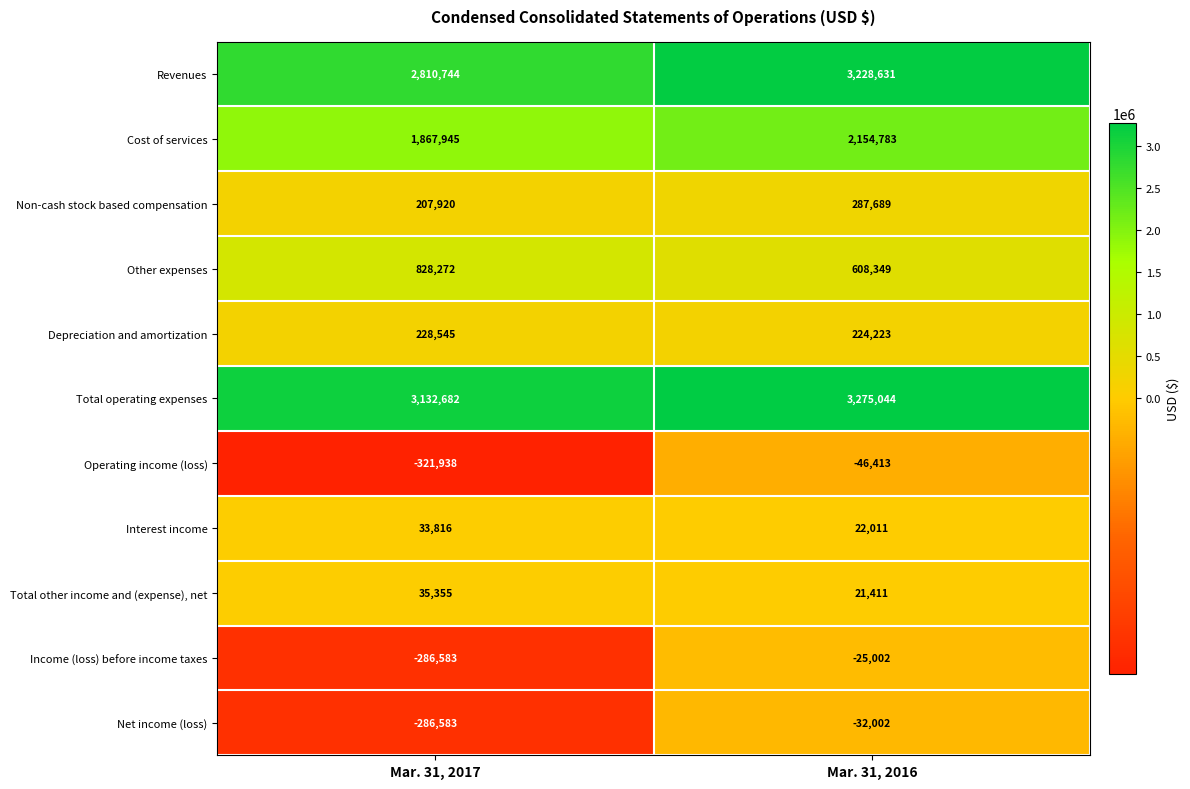

What is the sum of all Interest income values?

55827